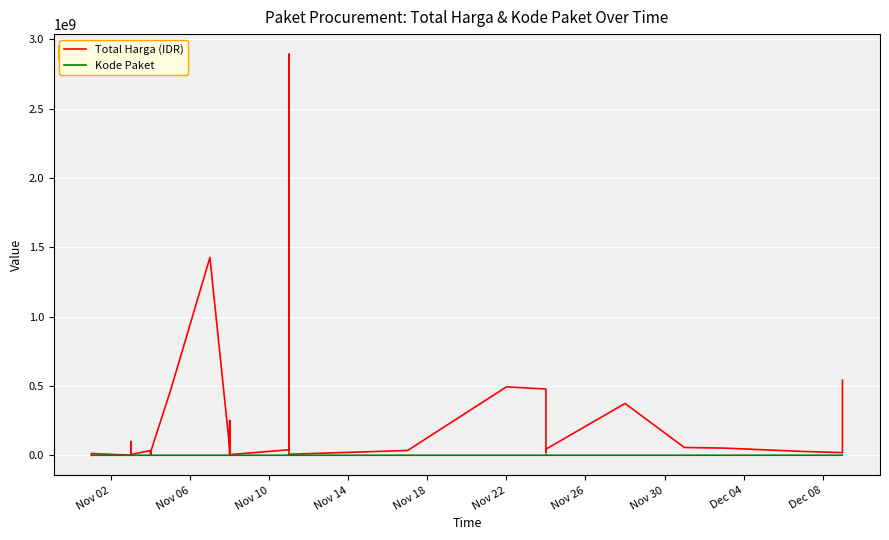

What is the label of the 3rd point from the left?

Nov 10